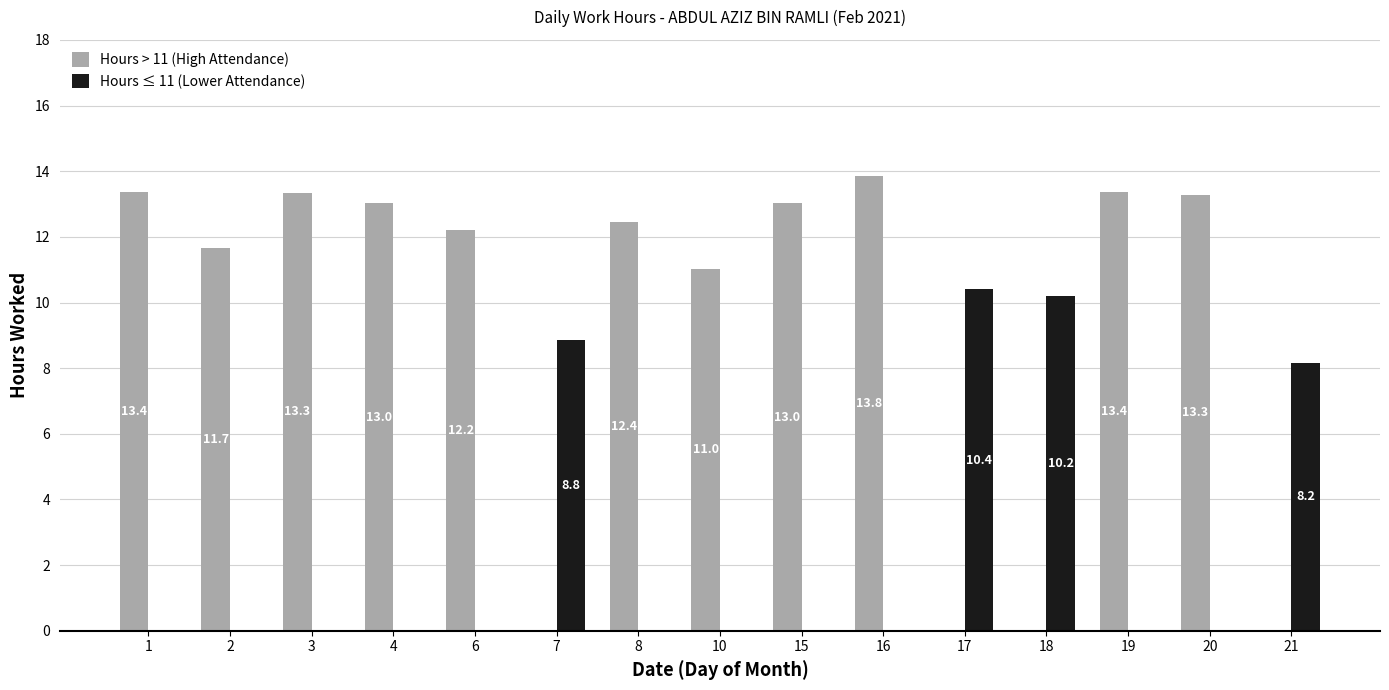

The Hours ≤ 11 (Lower Attendance) series shows -4.6 at 6. True or false?

False